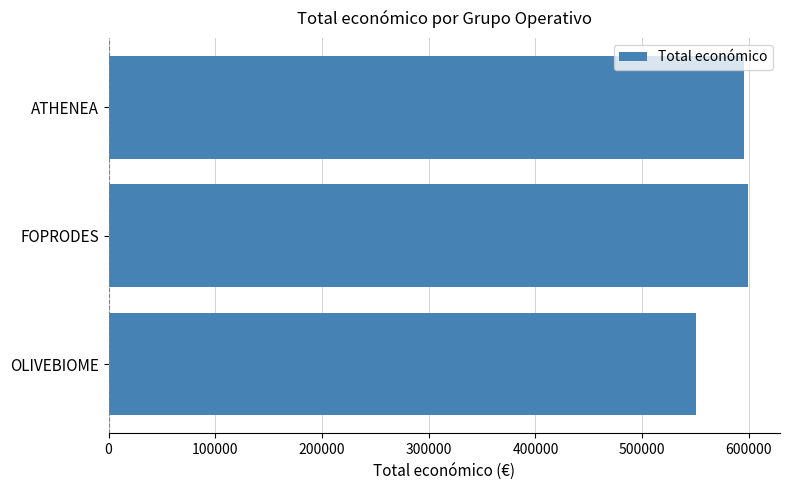

Which has a higher value, OLIVEBIOME or ATHENEA?

ATHENEA